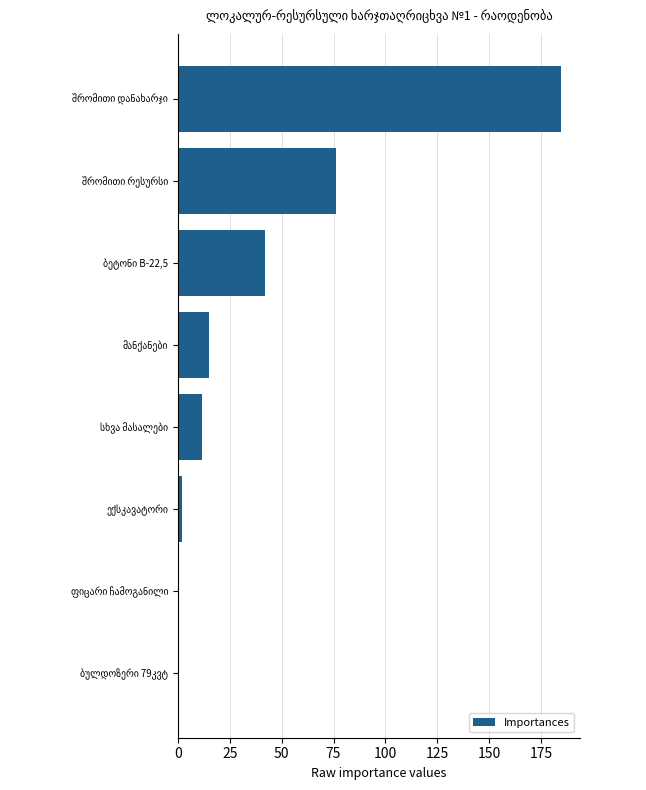

What is the greatest value displayed?

184.5